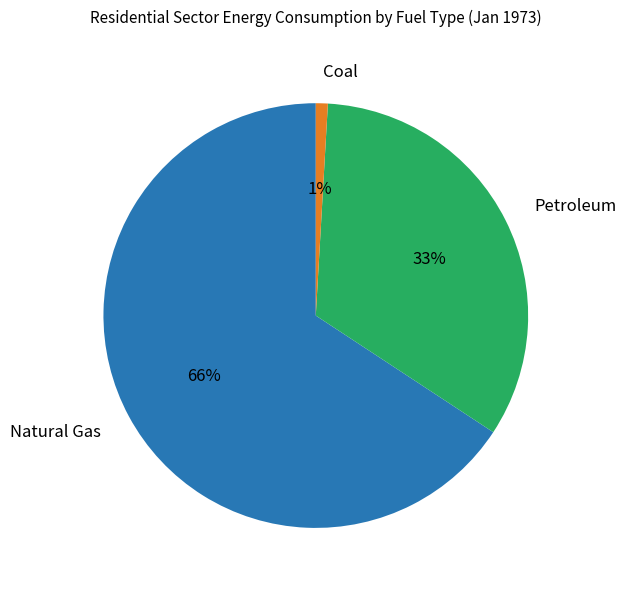

Which category has the biggest portion of the pie?

Natural Gas